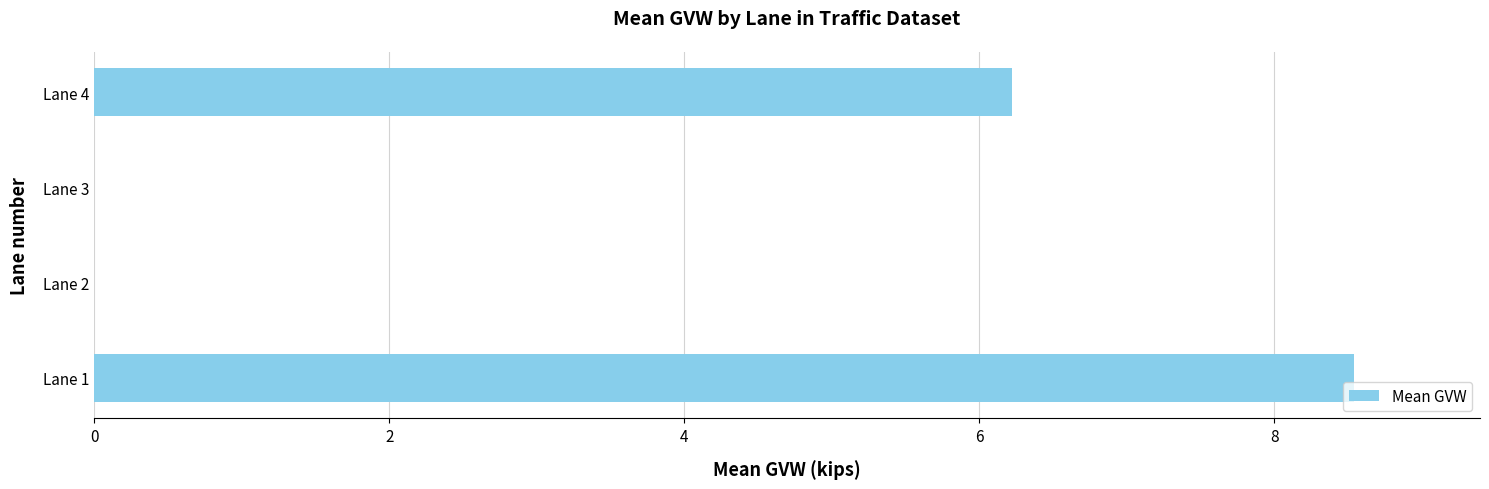

At which label is the value closest to 4?

Lane 4